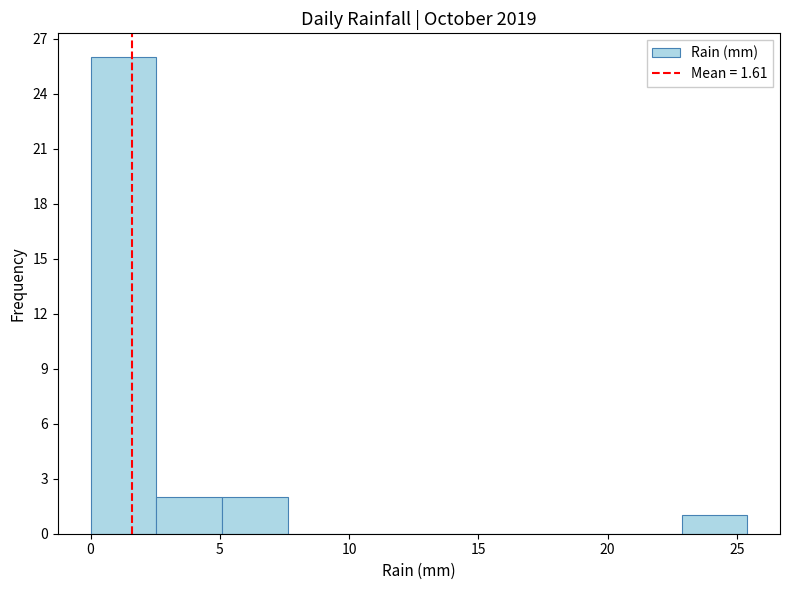

Reading left to right, transcribe this chart: for each bar, give the range it covers on the x-axis and its height. Neither the bar edges nor the heights are printed on the chart, so give them approximately, as read against the axes.

0.0 to 2.5: 26
2.5 to 5.0: 2
5.0 to 7.5: 2
7.5 to 10.0: 0
10.0 to 12.5: 0
12.5 to 15.0: 0
15.0 to 18.0: 0
18.0 to 20.5: 0
20.5 to 23.0: 0
23.0 to 25.5: 1